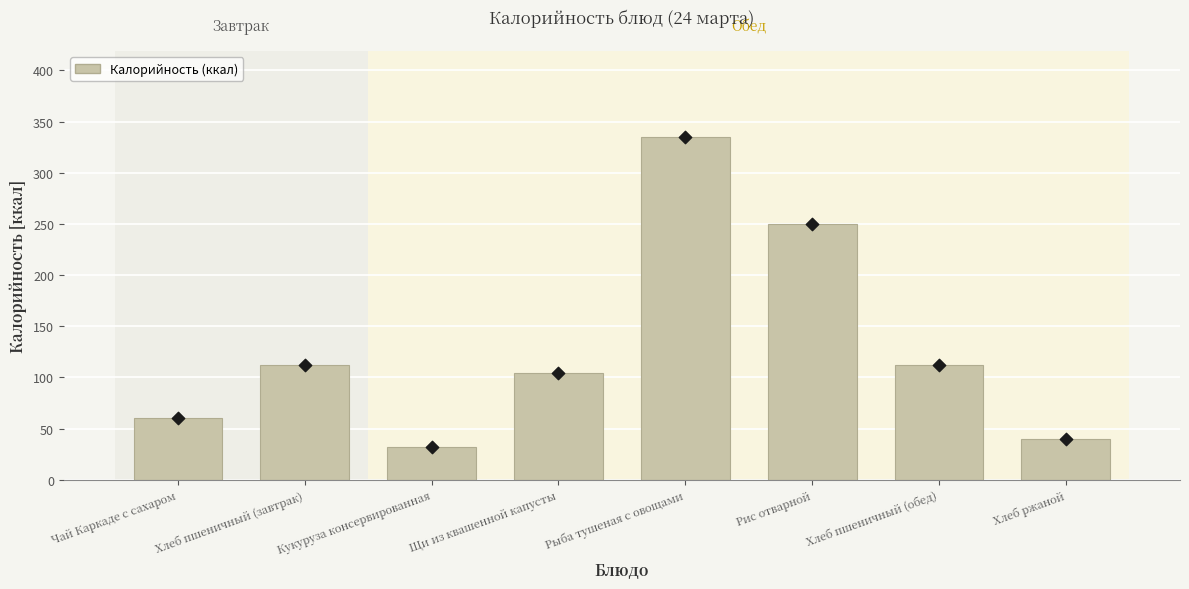

What is the change in value from Кукуруза консервированная to Рыба тушеная с овощами?

+303.0